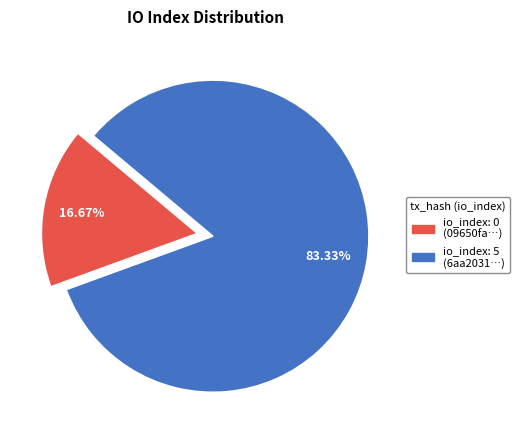

Is there a majority slice in this chart?

Yes